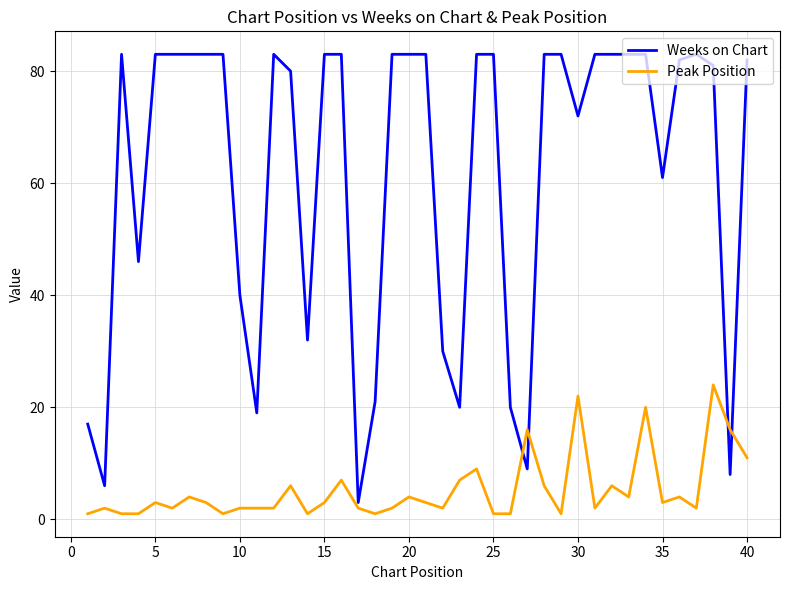

Rank the series by their average value, from lowest to highest.

Peak Position, Weeks on Chart